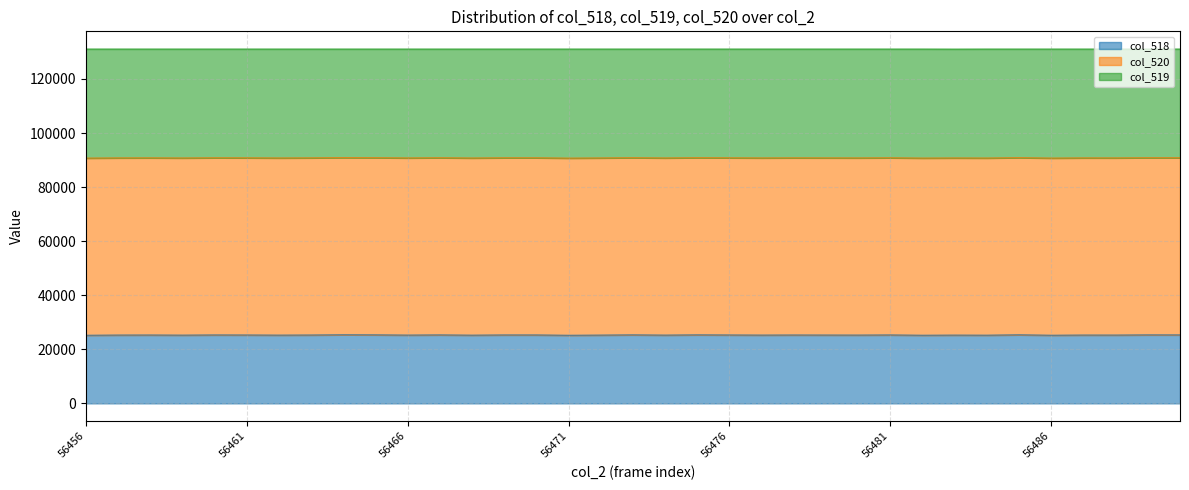

List the labels in order of col_518 value, smallest first.

56471, 56456, 56486, 56482, 56484, 56468, 56459, 56462, 56474, 56483, 56472, 56466, 56477, 56480, 56488, 56457, 56487, 56479, 56463, 56458, 56478, 56461, 56476, 56470, 56460, 56469, 56481, 56467, 56490, 56489, 56473, 56475, 56465, 56485, 56464